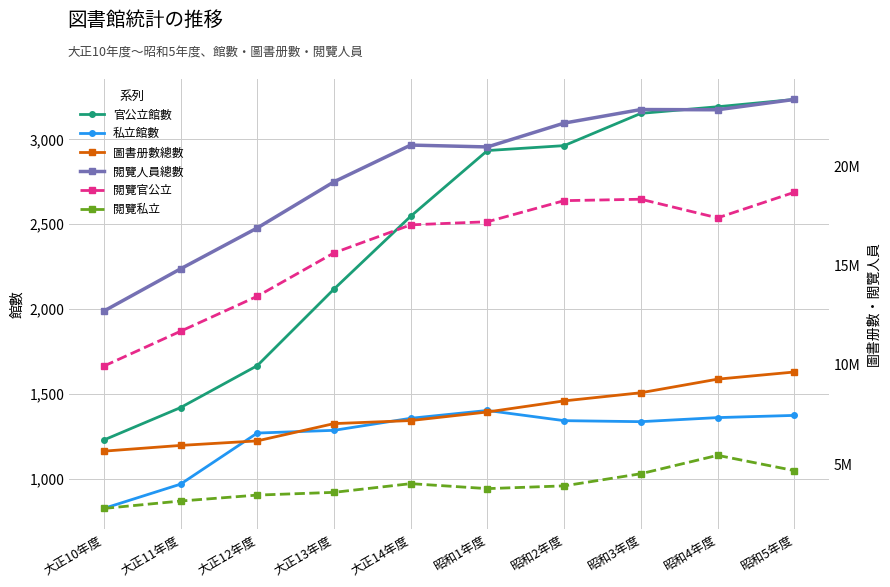

Reading left to right, transcribe all the data shown in this chart.

官公立館數: 大正10年度=1229	大正11年度=1420	大正12年度=1667	大正13年度=2118	大正14年度=2547	昭和1年度=2934	昭和2年度=2963	昭和3年度=3153	昭和4年度=3192	昭和5年度=3235
私立館數: 大正10年度=826	大正11年度=969	大正12年度=1270	大正13年度=1286	大正14年度=1357	昭和1年度=1403	昭和2年度=1343	昭和3年度=1337	昭和4年度=1361	昭和5年度=1374
圖書册數總數: 大正10年度=5651525	大正11年度=5939821	大正12年度=6168641	大正13年度=7038228	大正14年度=7191532	昭和1年度=7623371	昭和2年度=8181878	昭和3年度=8591612	昭和4年度=9275529	昭和5年度=9635566
閲覽人員總數: 大正10年度=12701031	大正11年度=14827595	大正12年度=16886450	大正13年度=19208897	大正14年度=21058426	昭和1年度=20964153	昭和2年度=22164595	昭和3年度=22847089	昭和4年度=22835324	昭和5年度=23354767
閲覽官公立: 大正10年度=9932558	大正11年度=11686870	大正12年度=13446571	大正13年度=15631198	大正14年度=17042632	昭和1年度=17198819	昭和2年度=18260182	昭和3年度=18332019	昭和4年度=17394238	昭和5年度=18681745
閲覽私立: 大正10年度=2768473	大正11年度=3140725	大正12年度=3439879	大正13年度=3577699	大正14年度=4015794	昭和1年度=3765334	昭和2年度=3904413	昭和3年度=4515070	昭和4年度=5441086	昭和5年度=4673022